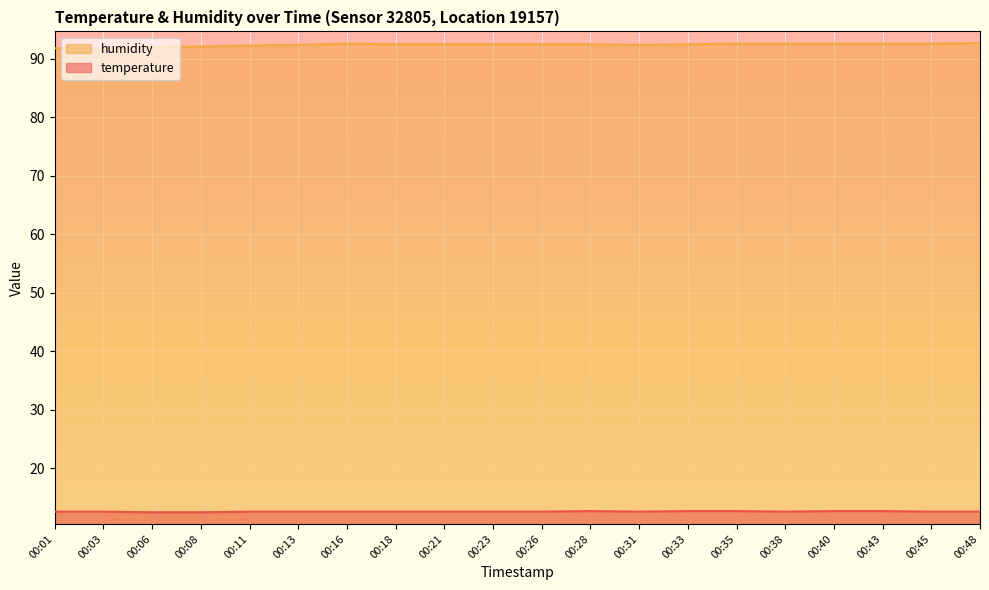

Between 00:06 and 00:38, which series saw the biggest shift?

humidity